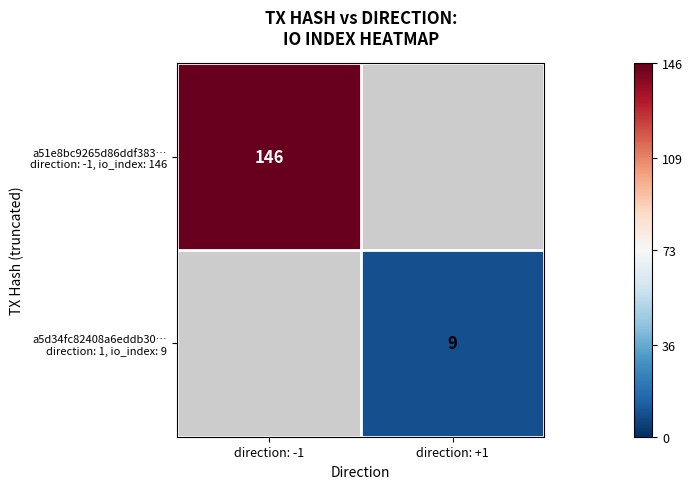

What value does the a5d34fc82408a6eddb30… direction: 1, io_index: 9 series have at direction: +1?

9.0